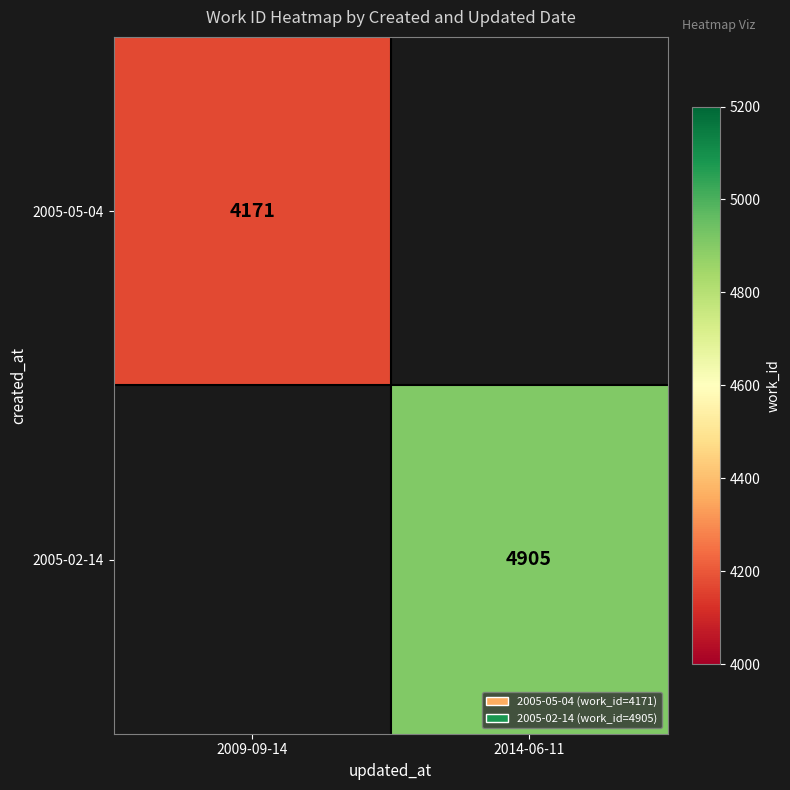

The value of 2005-05-04 at 2009-09-14 is 4171. True or false?

True